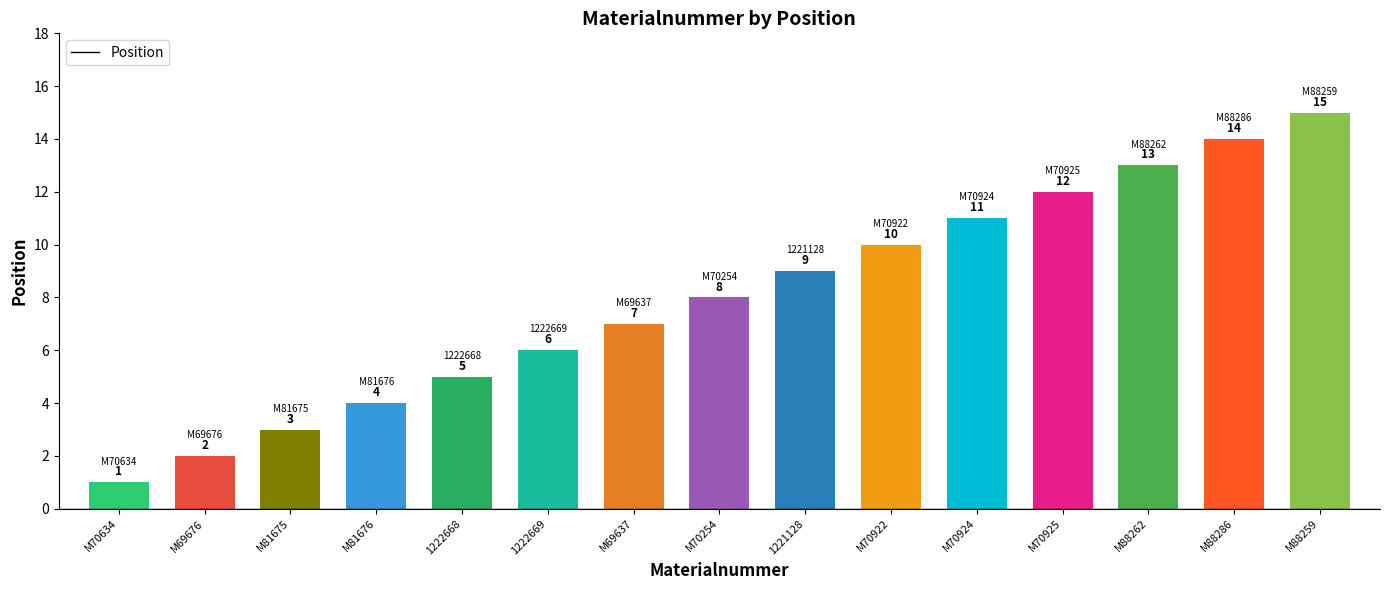

True or false: the data shows 3 at 1222669.

False